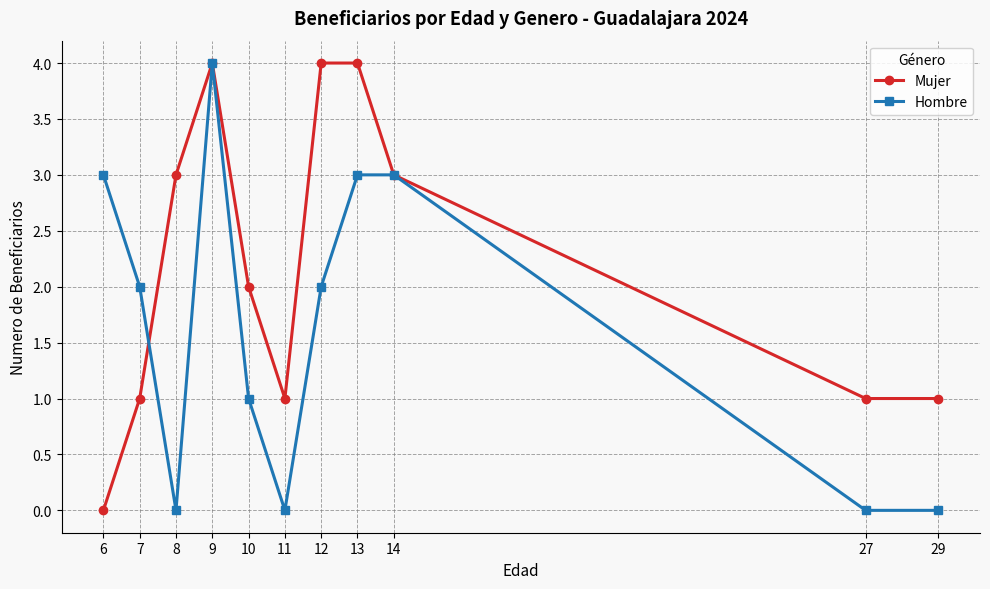

Which category has the lowest value in the Mujer series?

6